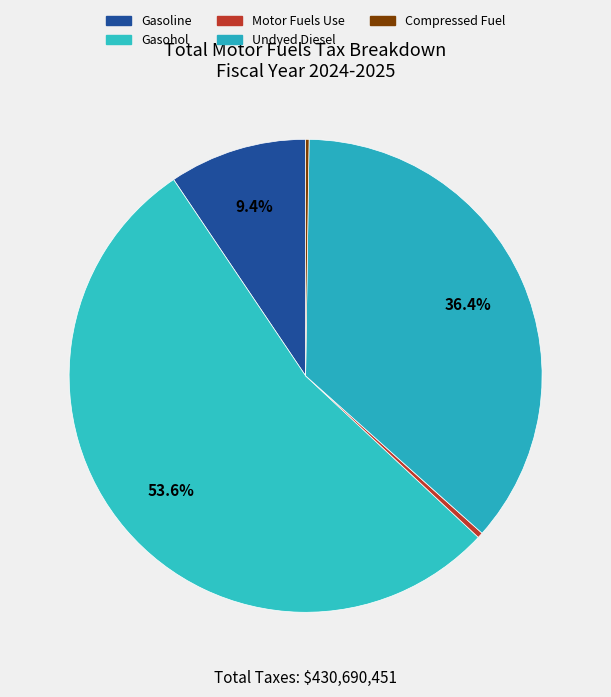

What is the change in value from Motor Fuels Use to Undyed Diesel?

+154977508